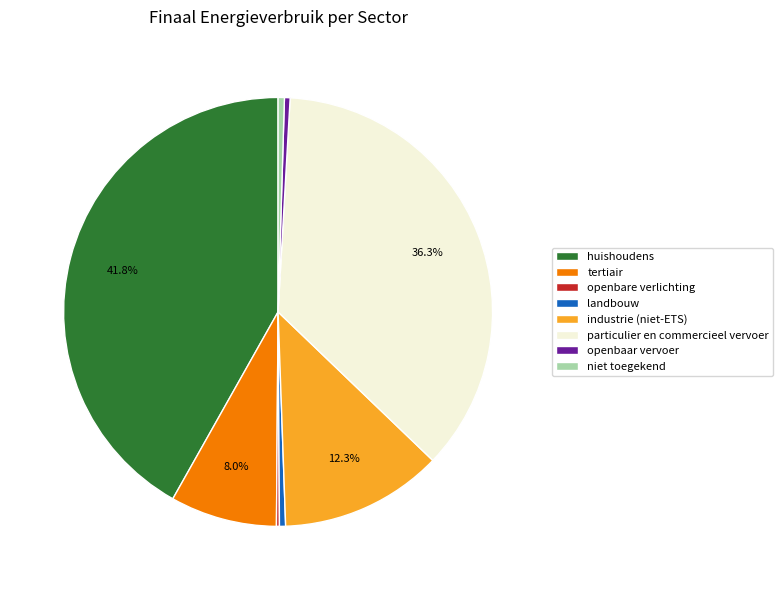

To the nearest percent, what portion does particulier en commercieel vervoer represent?

36%